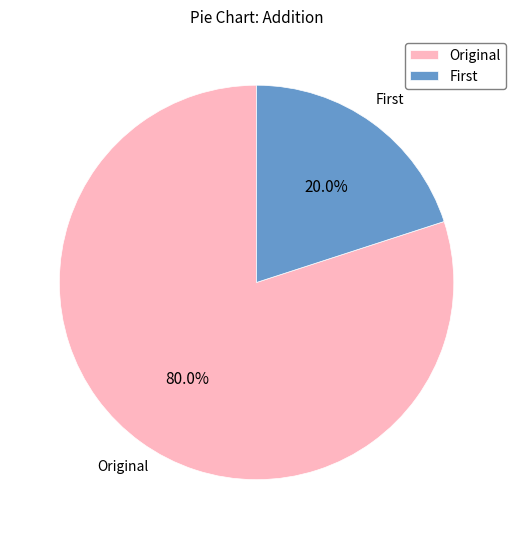

To the nearest percent, what is the difference between the largest and smallest slice percentages?

60%